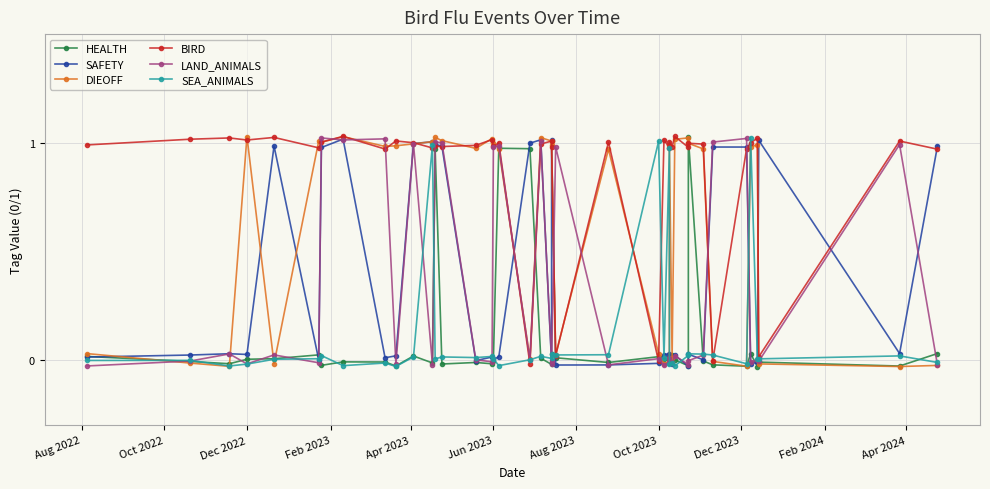

What is the maximum value shown in the chart?

1.0